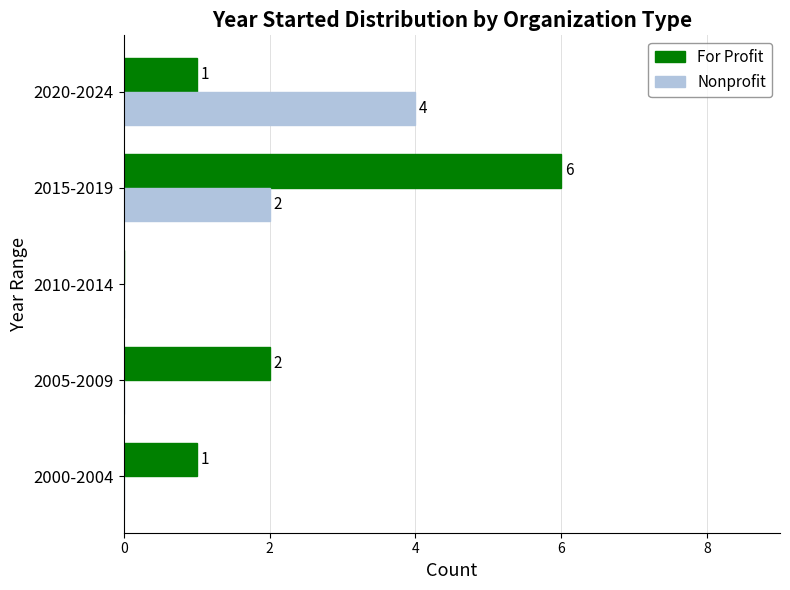

Which series has the largest total across all categories?

For Profit